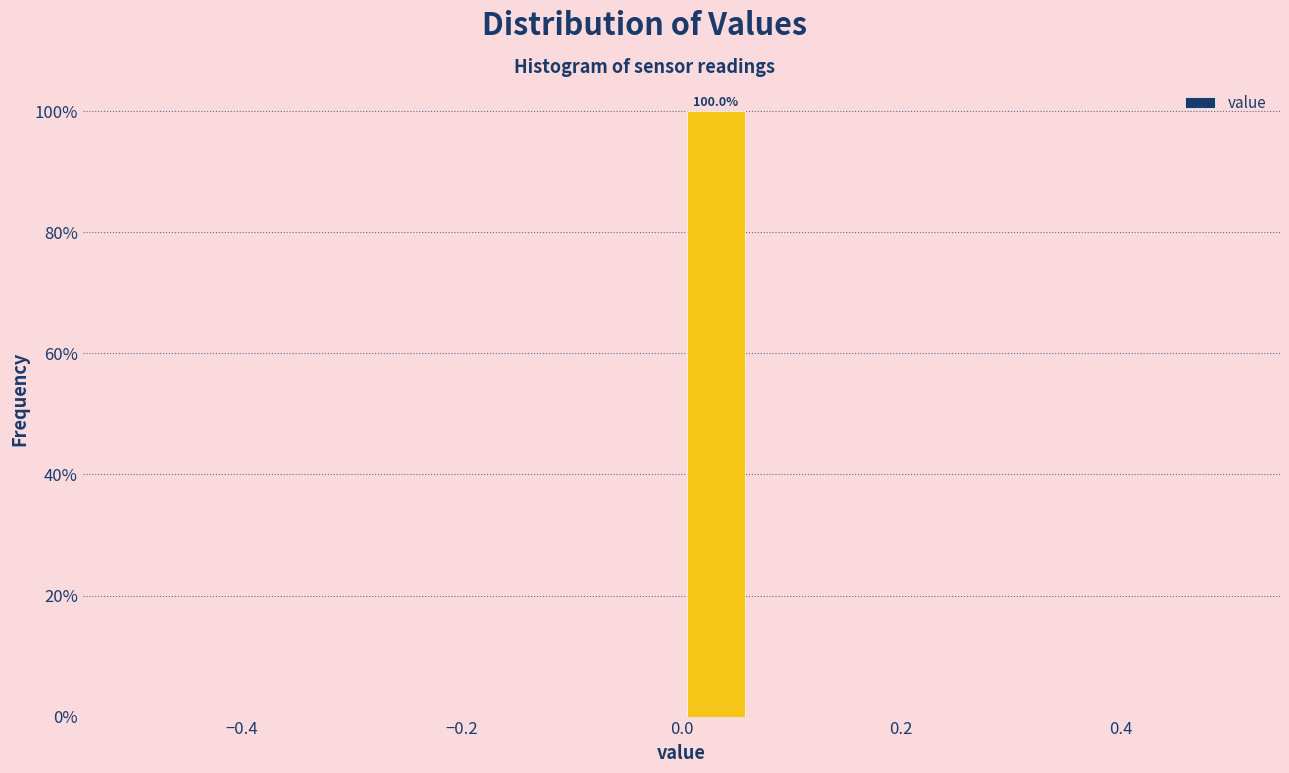

Read against the x-axis, roughly where is the centre of the tallest bar?

0.04